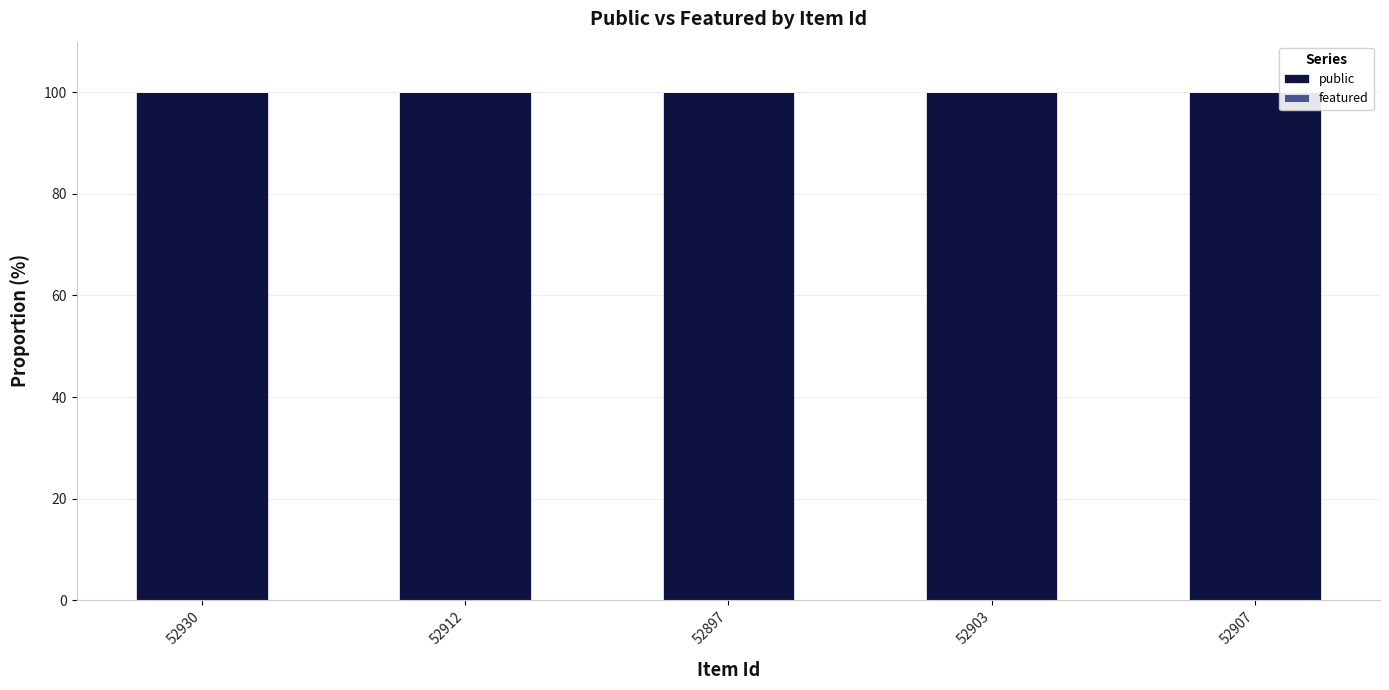

Does the chart contain any negative values?

No